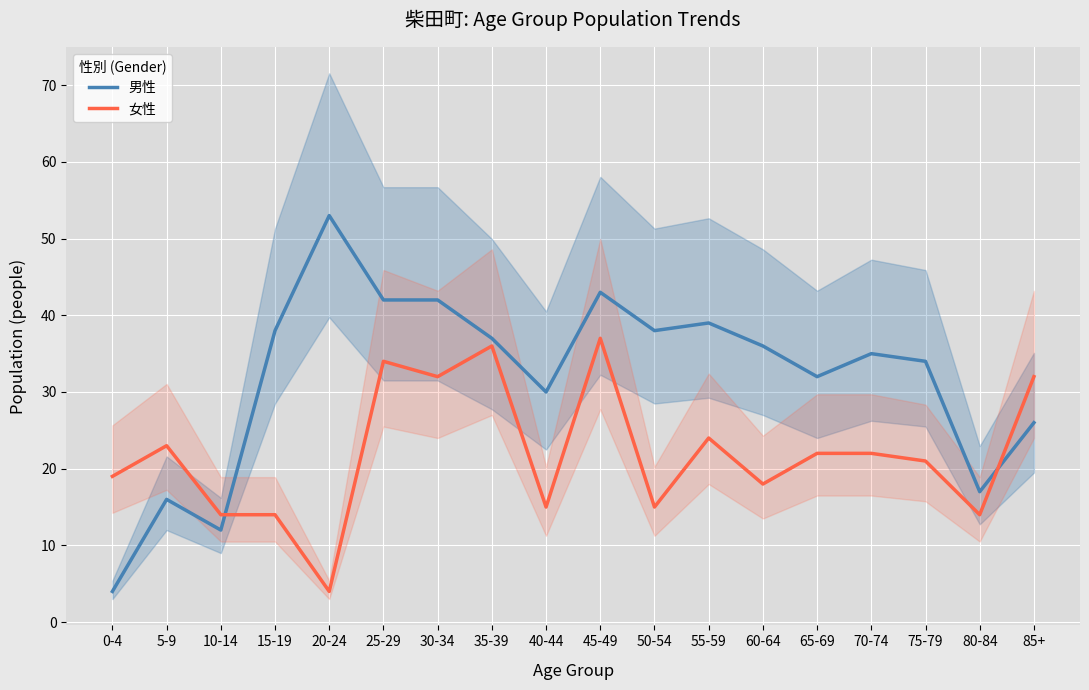

Reading right to left, transcribe all the data shown in this chart.

男性: 85+=26	80-84=17	75-79=34	70-74=35	65-69=32	60-64=36	55-59=39	50-54=38	45-49=43	40-44=30	35-39=37	30-34=42	25-29=42	20-24=53	15-19=38	10-14=12	5-9=16	0-4=4
女性: 85+=32	80-84=14	75-79=21	70-74=22	65-69=22	60-64=18	55-59=24	50-54=15	45-49=37	40-44=15	35-39=36	30-34=32	25-29=34	20-24=4	15-19=14	10-14=14	5-9=23	0-4=19